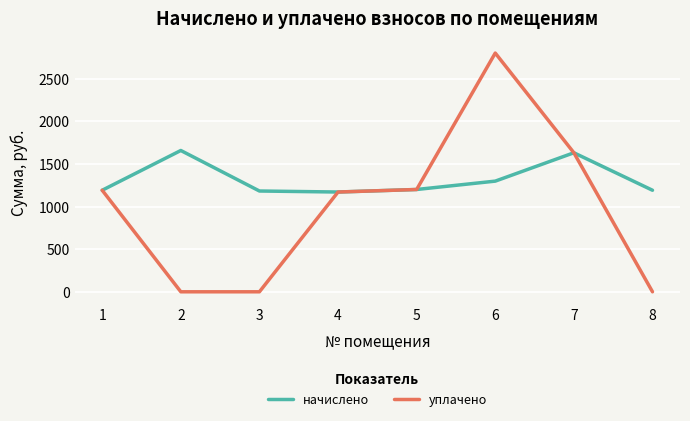

Which series has the largest total across all categories?

начислено